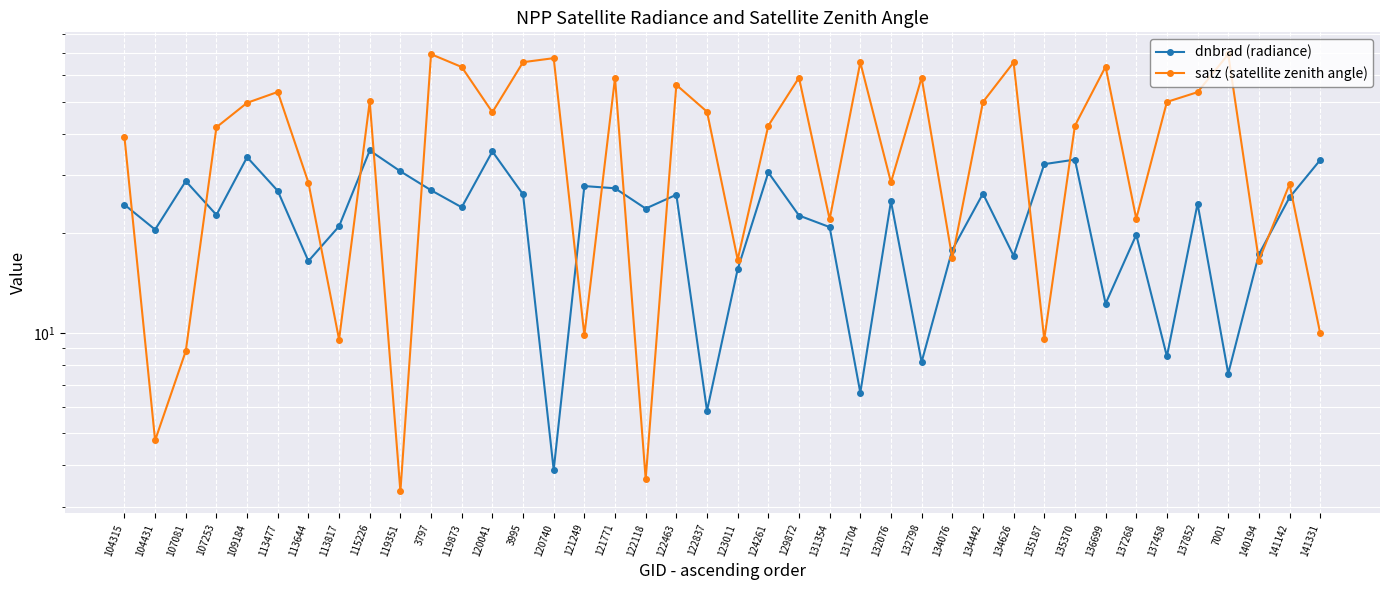

Read the dnbrad (radiance) value at 109184.

34.0